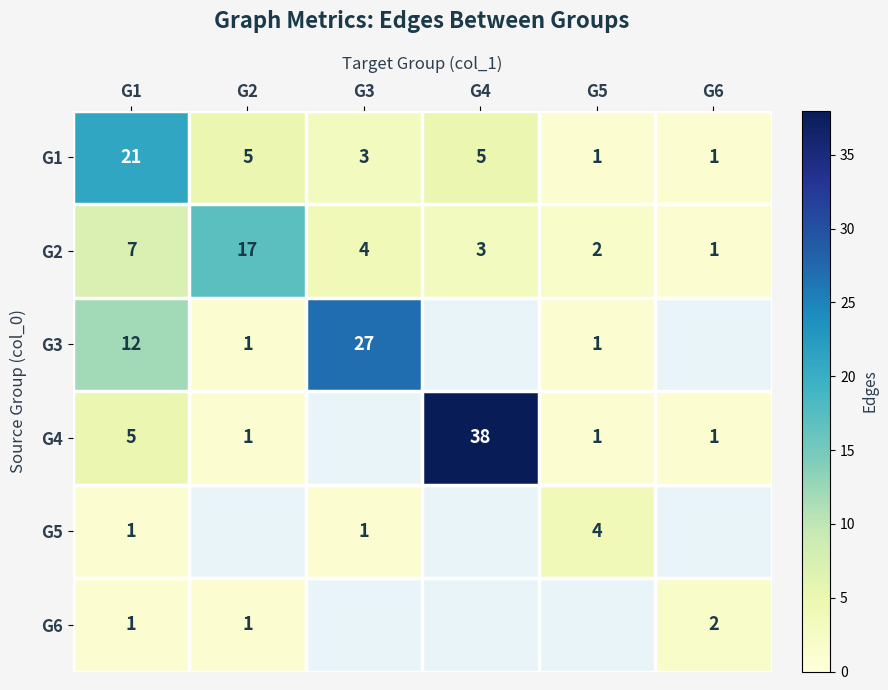

How many series are shown in this chart?

6